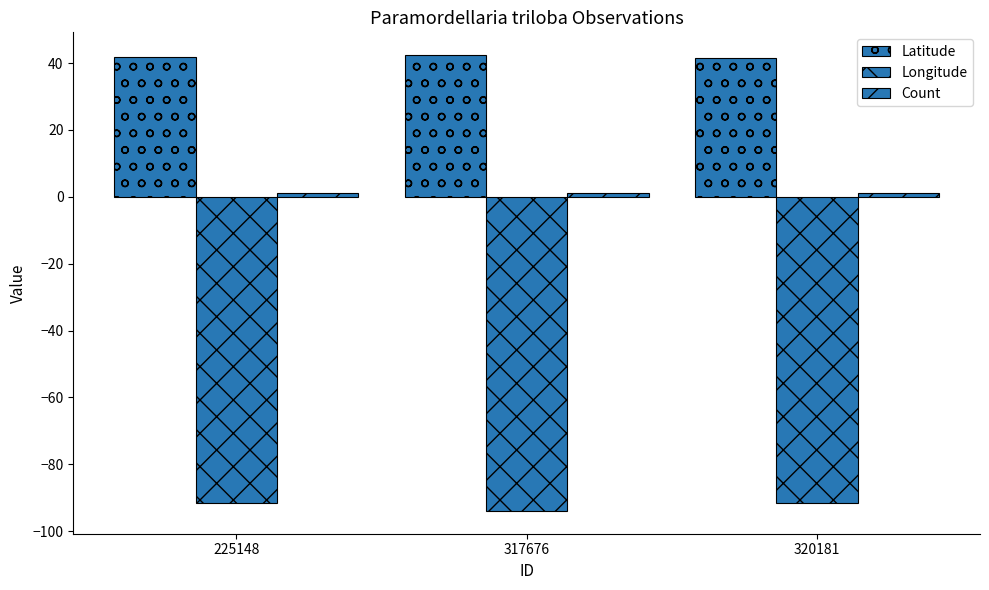

How many groups of bars are there?

3